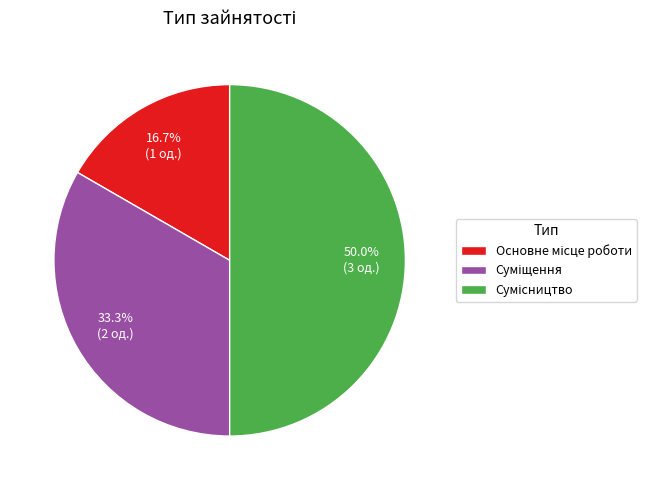

How much of the chart is everything except Сумісництво?

50.0%